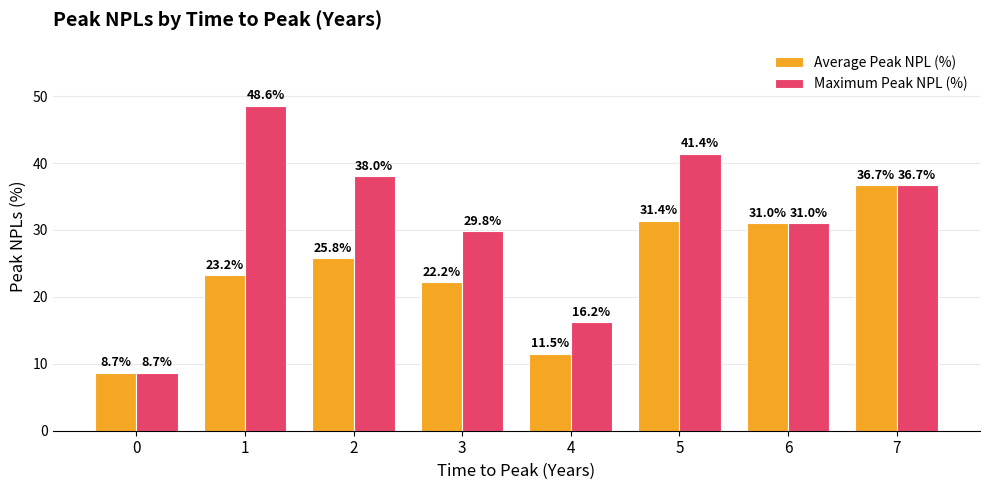

What is the value of the Maximum Peak NPL (%) bar at the 1st from the left?

8.7